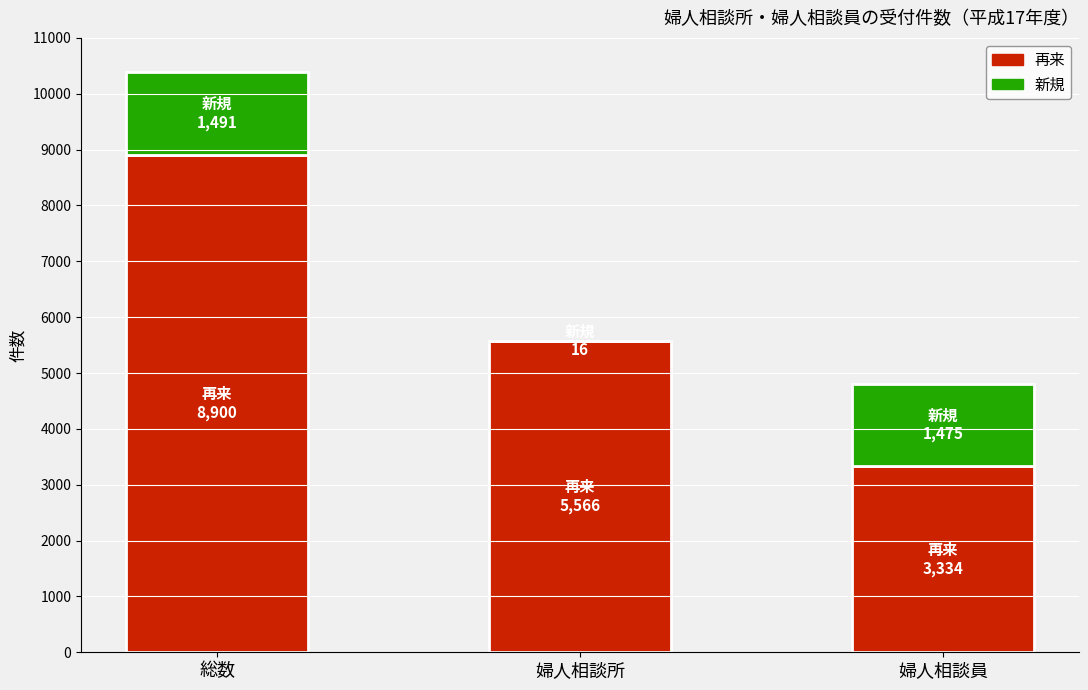

Reading right to left, list the values for the 再来 series.

婦人相談員=3334	婦人相談所=5566	総数=8900